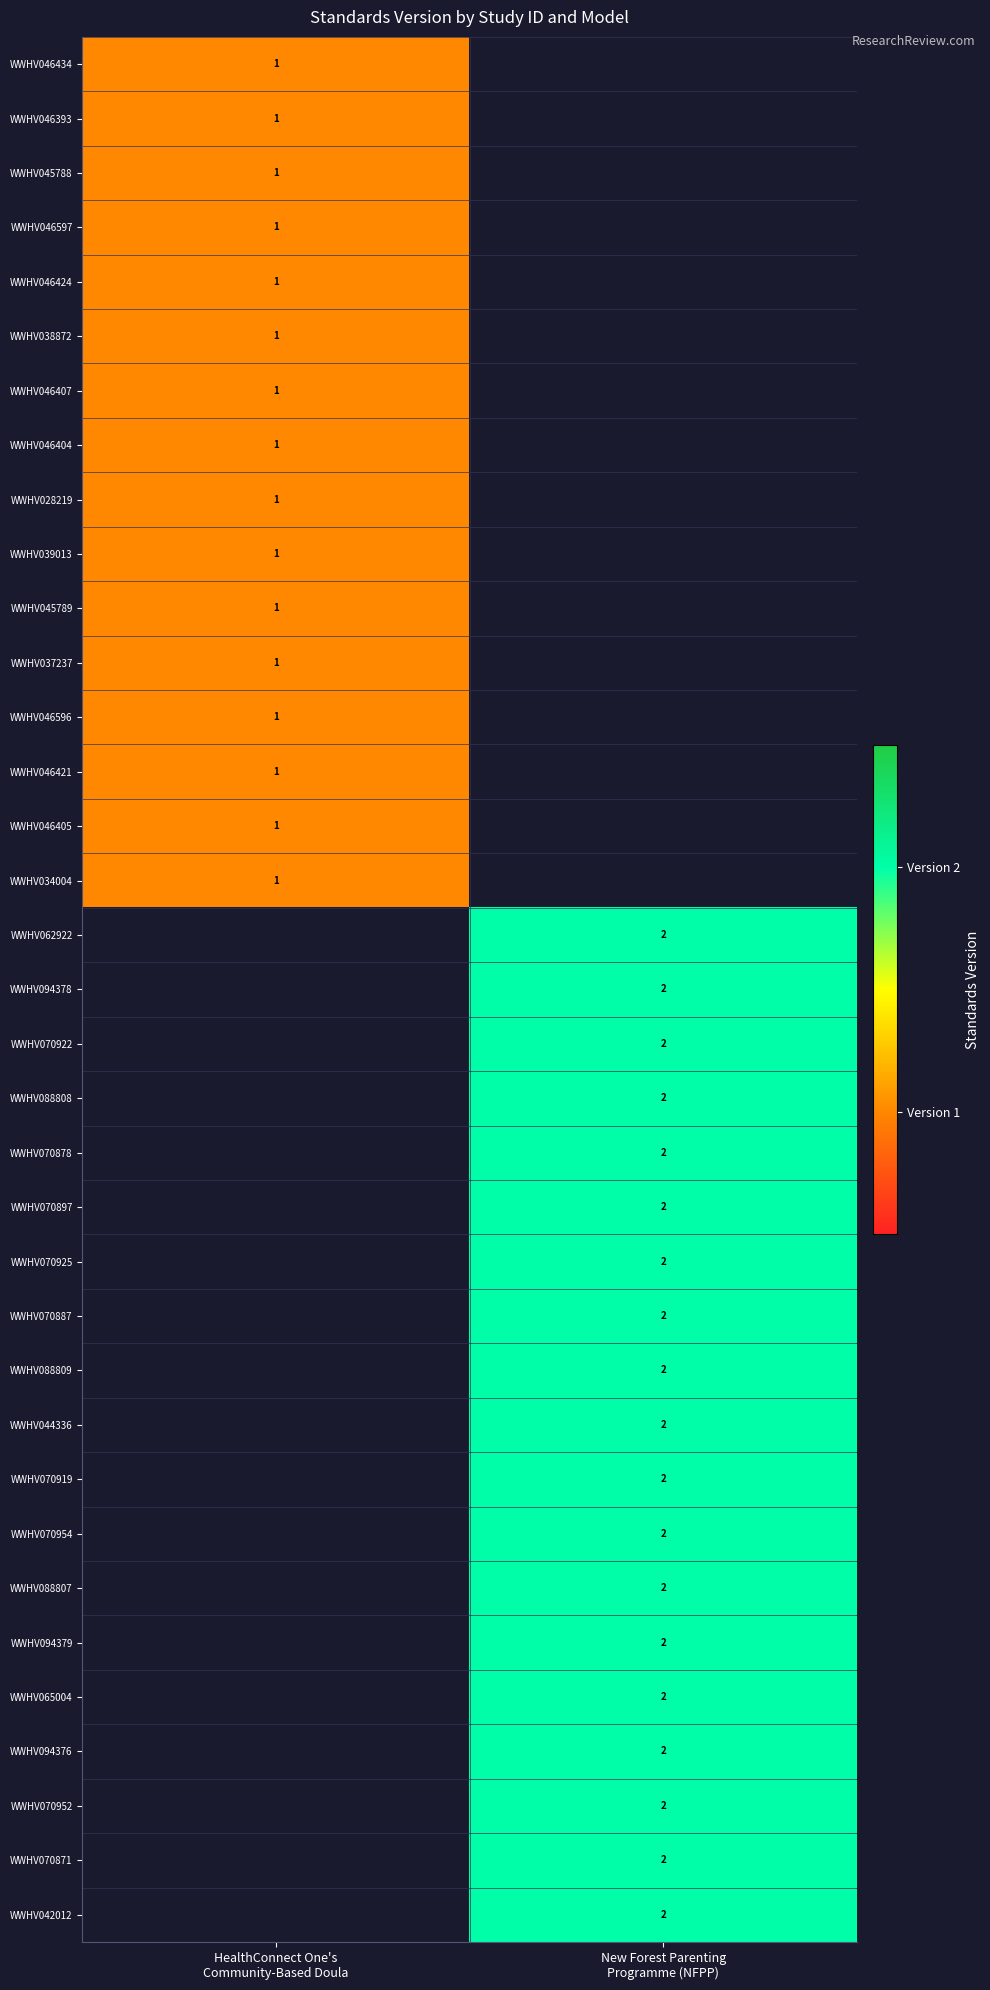

What is the maximum value shown in the chart?

2.0